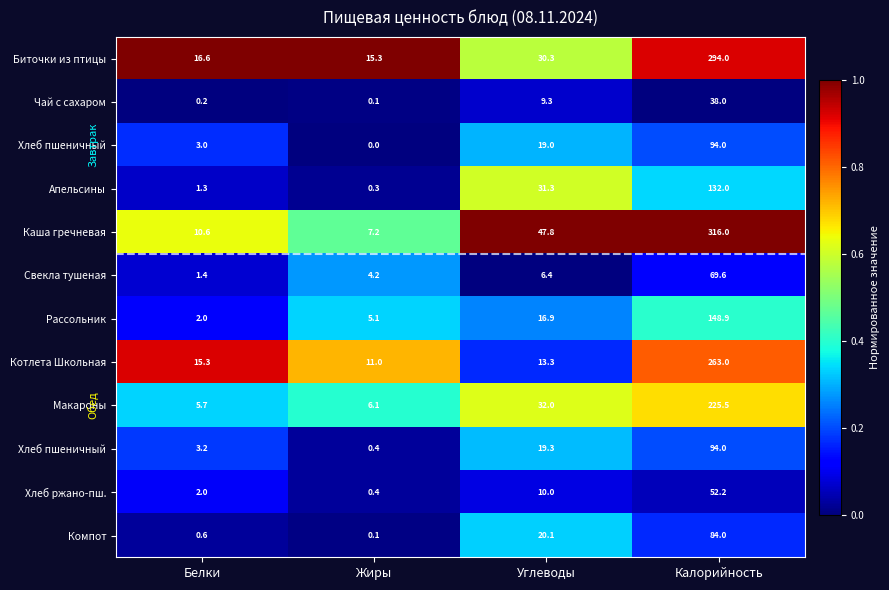

Which has a higher value, Белки or Жиры?

Белки